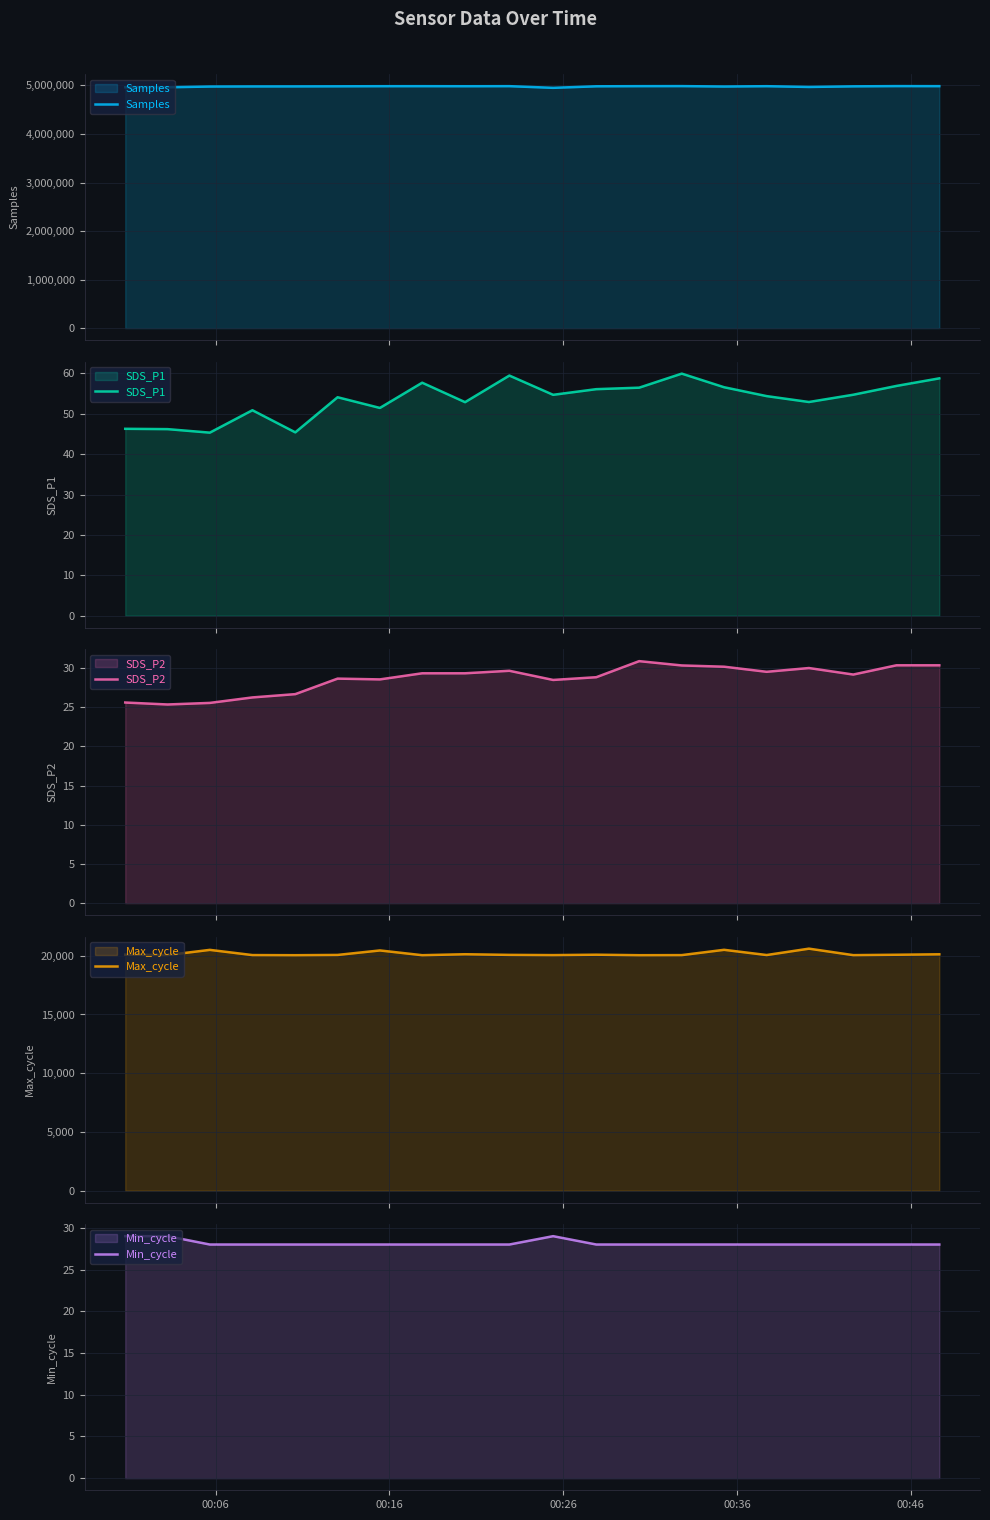

Reading left to right, extract all data points from this chart.

Samples: 4962919.0	4962617.0	4977935.0	4980171.0	4980882.0	4982709.0	4984944.0	4985423.0	4984261.0	4985655.0	4951206.0	4982854.0	4985759.0	4986751.0	4978355.0	4985062.0	4969273.0	4981863.0	4986873.0	4985726.0
SDS_P1: 46.3	46.2	45.3	50.9	45.4	54.1	51.5	57.7	52.9	59.5	54.7	56.1	56.5	60.0	56.6	54.4	52.9	54.7	56.9	58.8
SDS_P2: 25.6	25.4	25.6	26.2	26.7	28.6	28.6	29.3	29.3	29.6	28.5	28.8	30.9	30.3	30.2	29.5	30.0	29.2	30.4	30.4
Max_cycle: 20094.0	20058.0	20500.0	20057.0	20046.0	20069.0	20451.0	20047.0	20129.0	20074.0	20054.0	20089.0	20046.0	20054.0	20505.0	20061.0	20604.0	20052.0	20085.0	20125.0
Min_cycle: 29.0	29.0	28.0	28.0	28.0	28.0	28.0	28.0	28.0	28.0	29.0	28.0	28.0	28.0	28.0	28.0	28.0	28.0	28.0	28.0